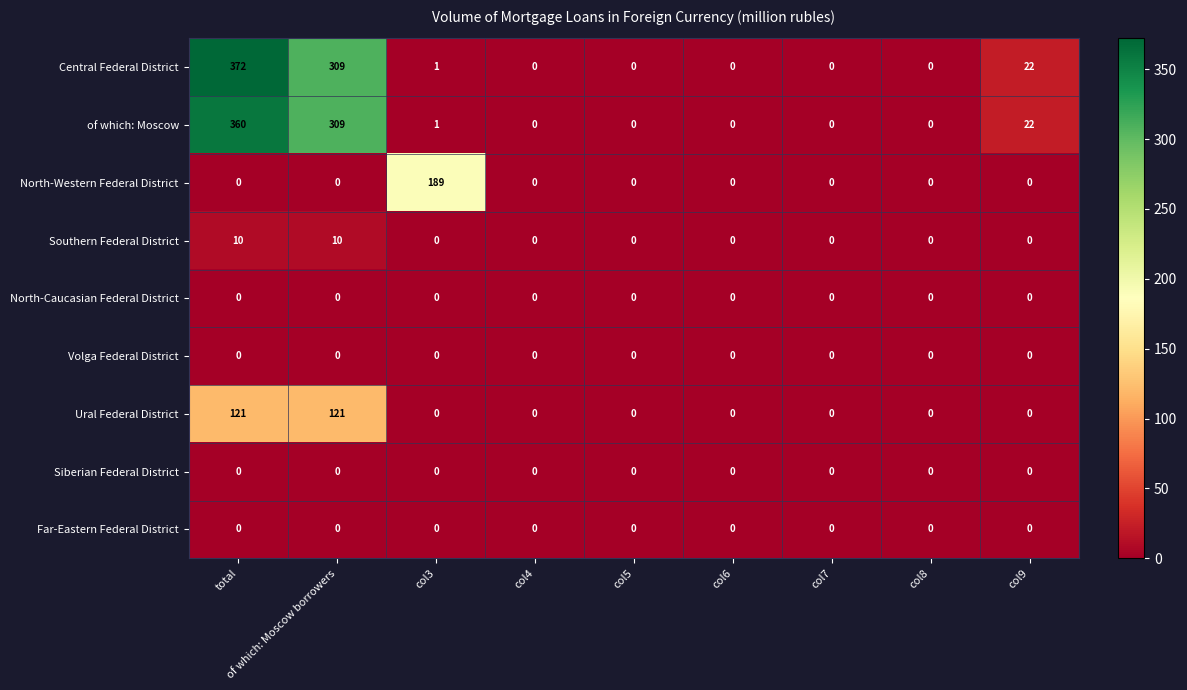

What is the sum of all Southern Federal District values?

20